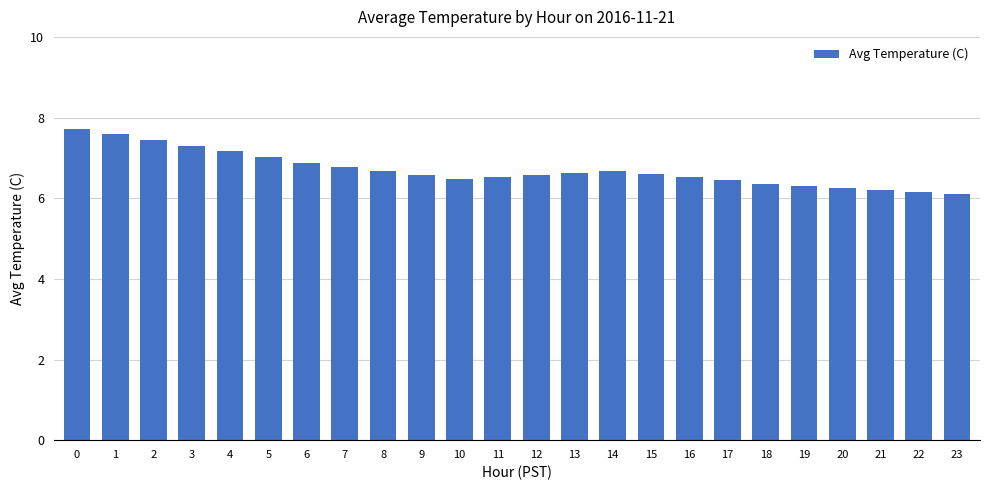

The chart shows a value of 10.0 at 5. True or false?

False